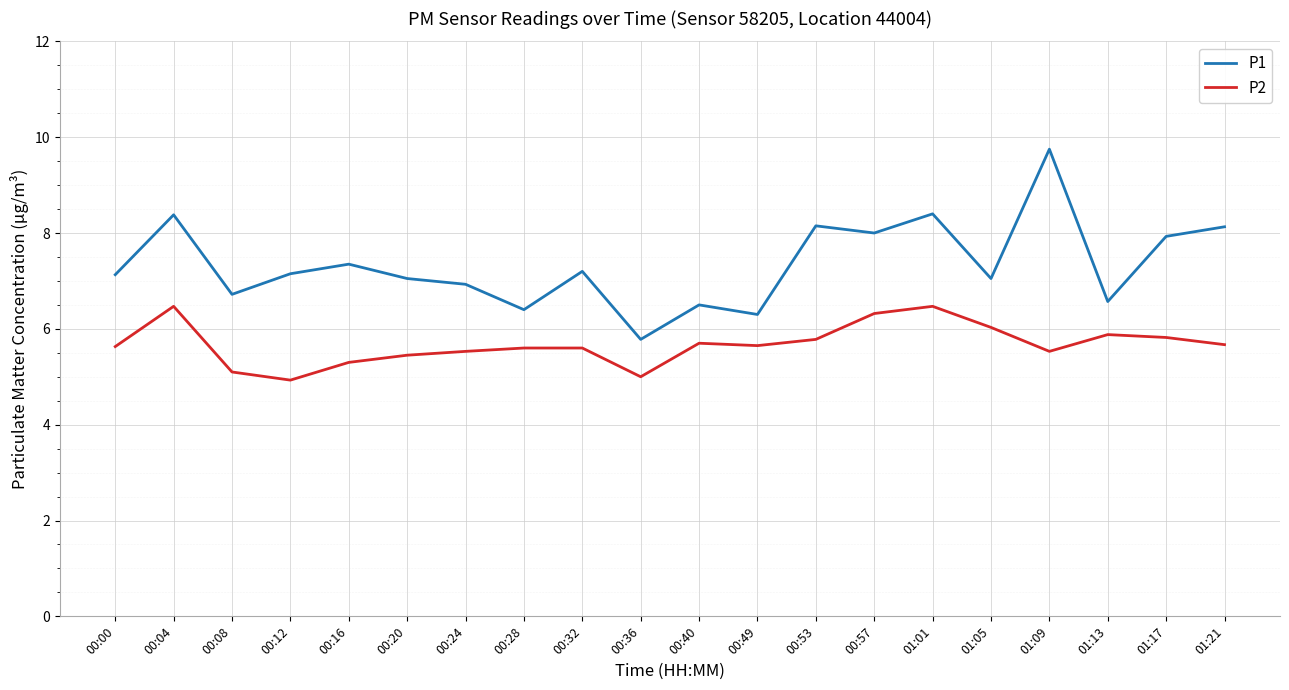

What position from the right is 00:00?

20